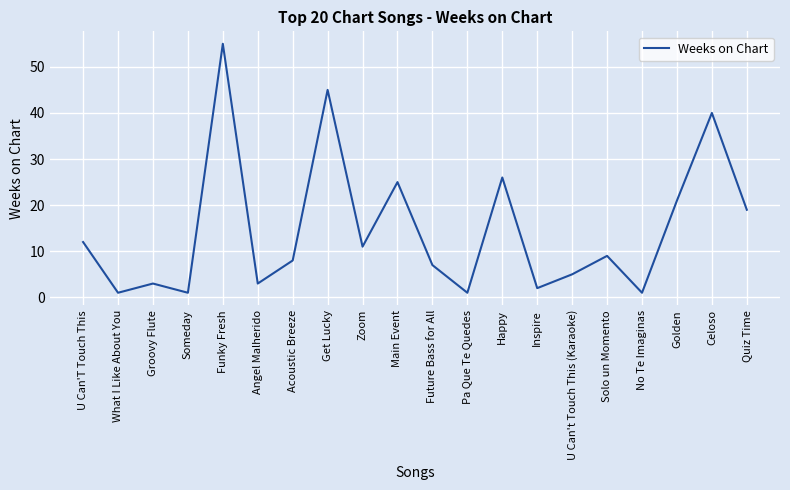

True or false: there are more than 2 points higher than both neighbors.

True